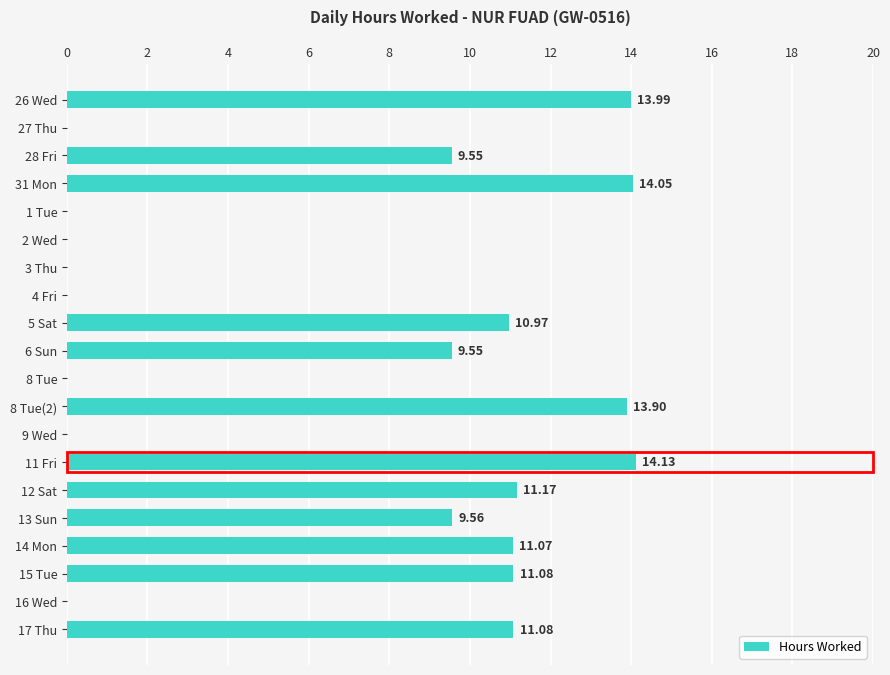

Between 13 Sun and 15 Tue, which is larger?

15 Tue